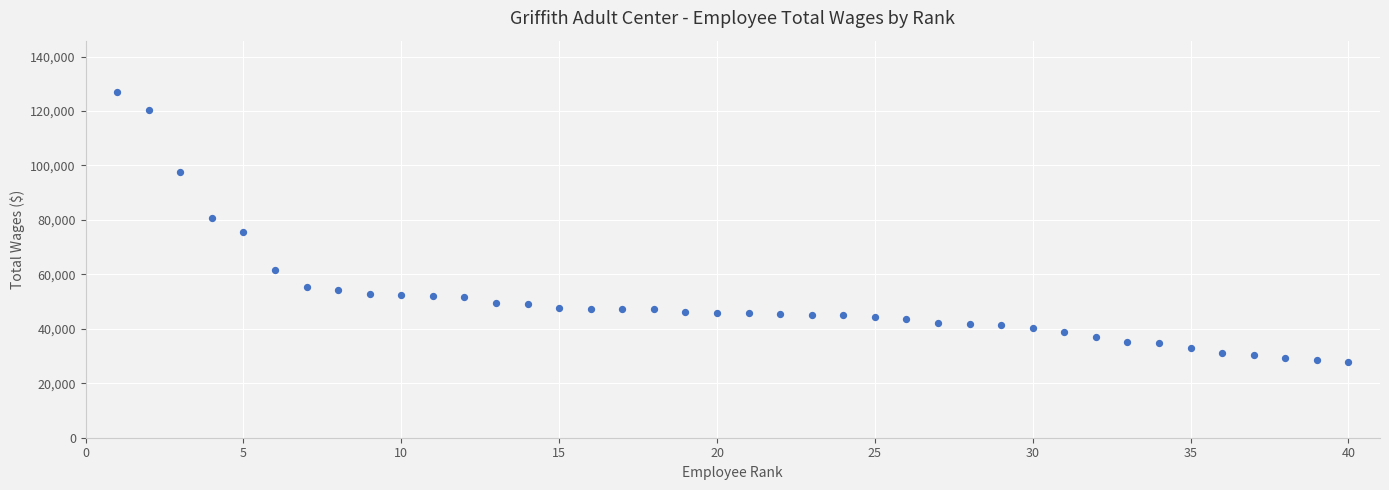

What is the range of Y values (max minus min)?

99076